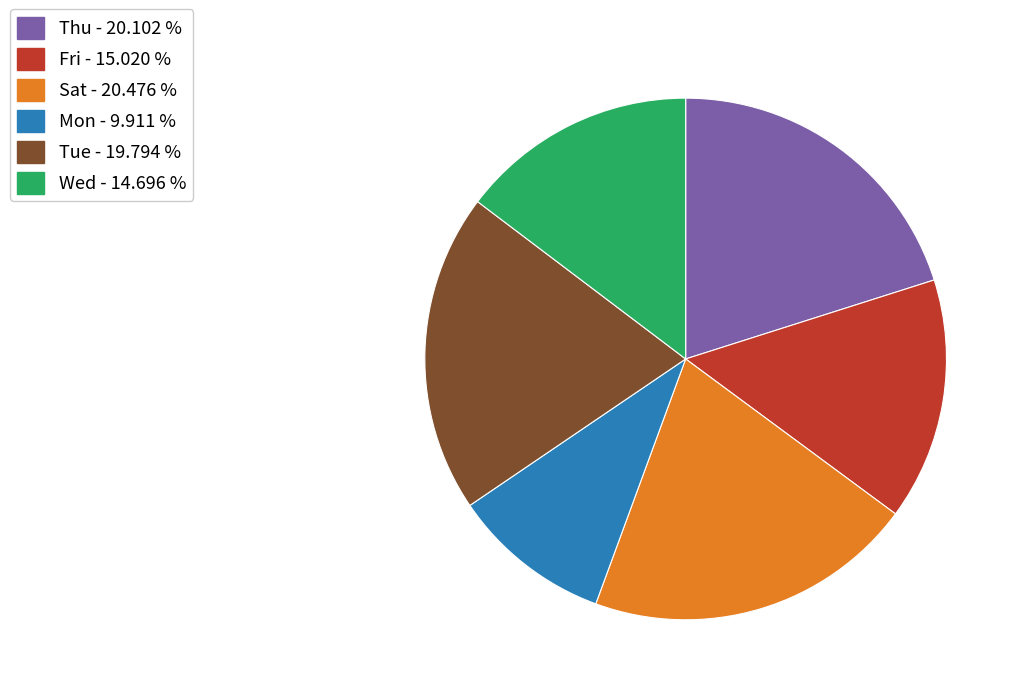

Between Thu - 20.102 % and Fri - 15.020 %, which is larger?

Thu - 20.102 %